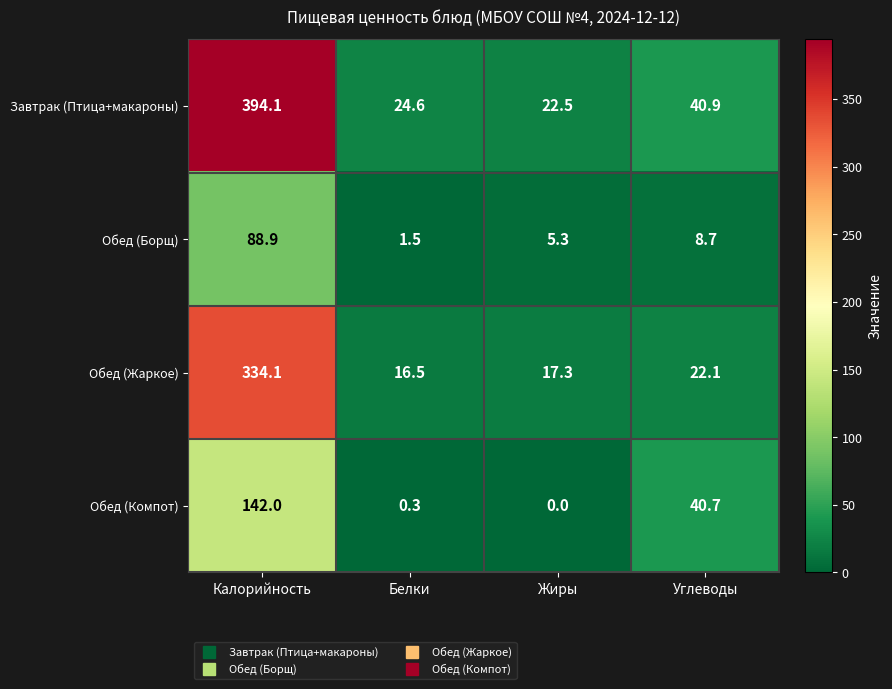

Which series has the largest range (max minus min)?

Завтрак (Птица+макароны)